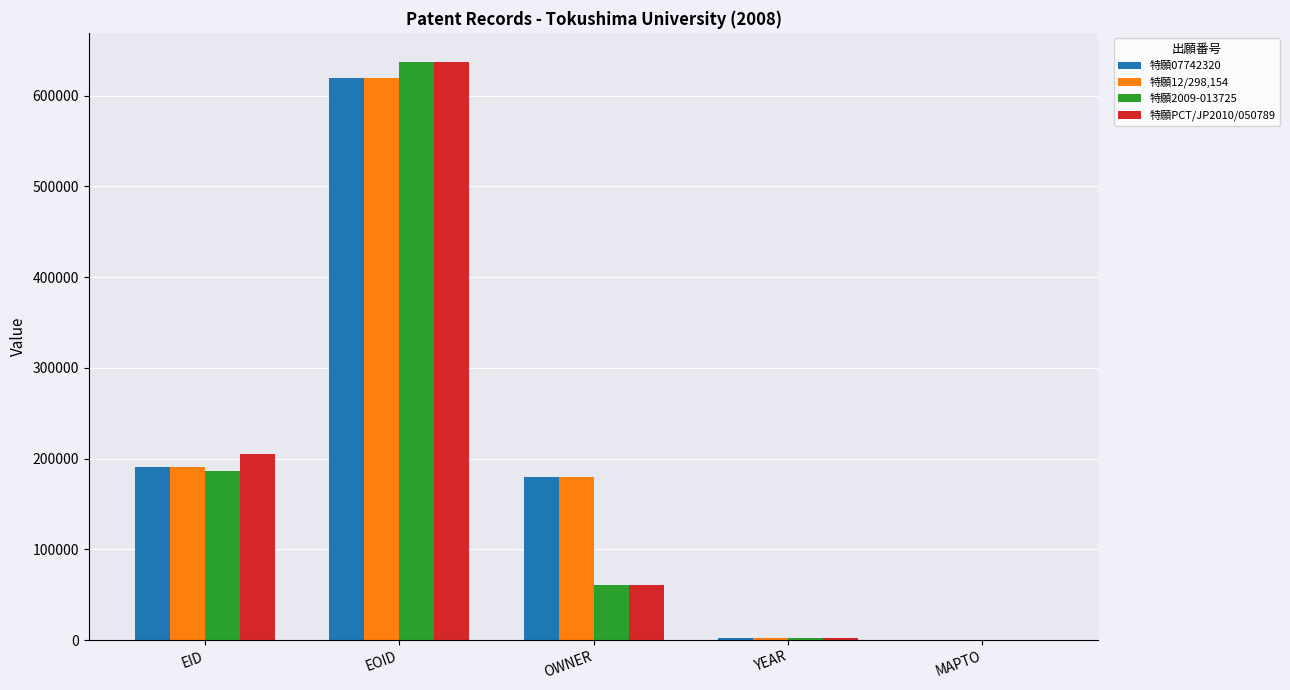

Is the value of 特願12/298,154 at EID greater than the value of 特願PCT/JP2010/050789 at YEAR?

Yes